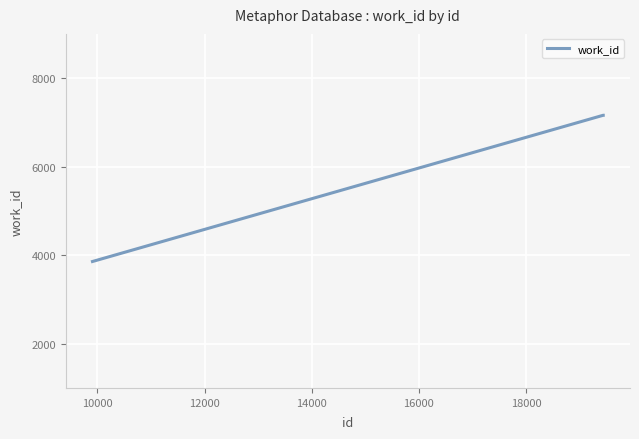

What is the difference between the second highest and minimum values?

3304